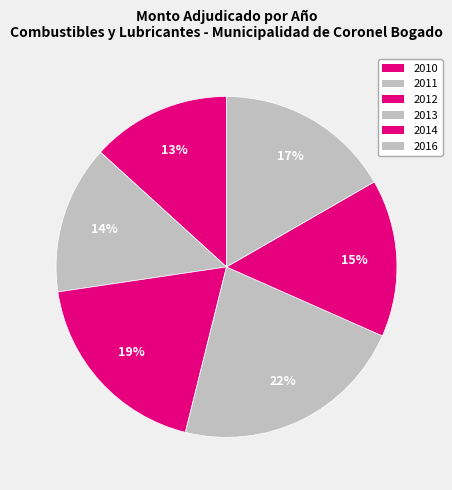

True or false: 2014 accounts for 15% of the total.

True